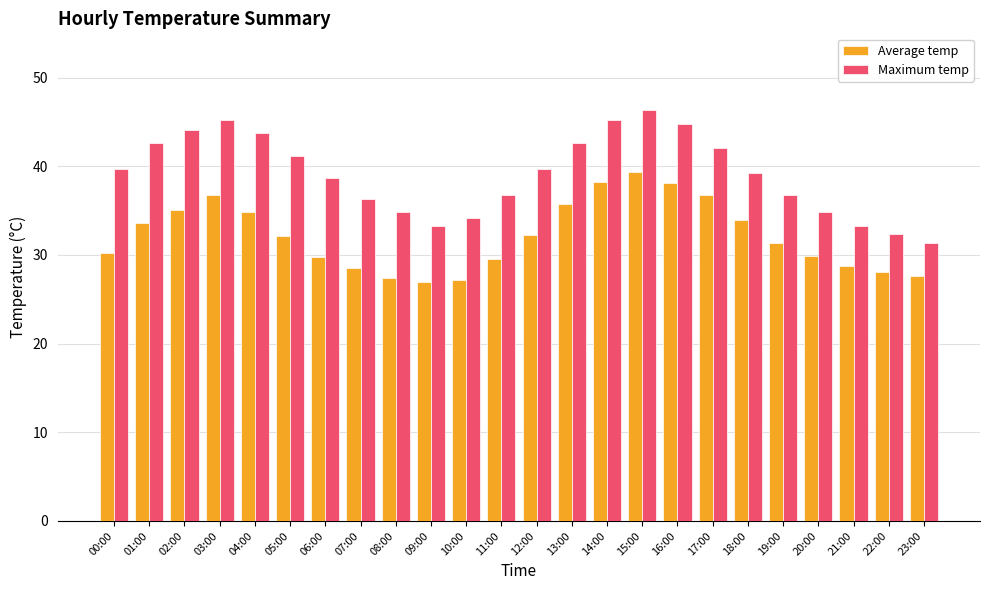

What is the average value of the Average temp series?

32.2